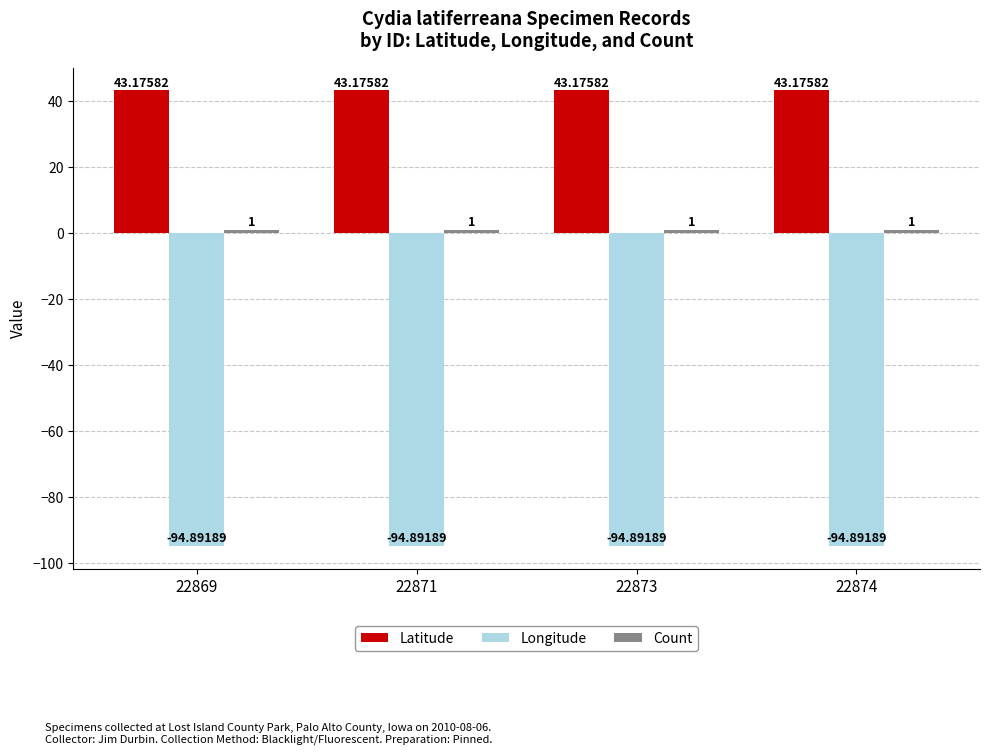

What is the sum of the Latitude values at 22869 and 22874?

86.4